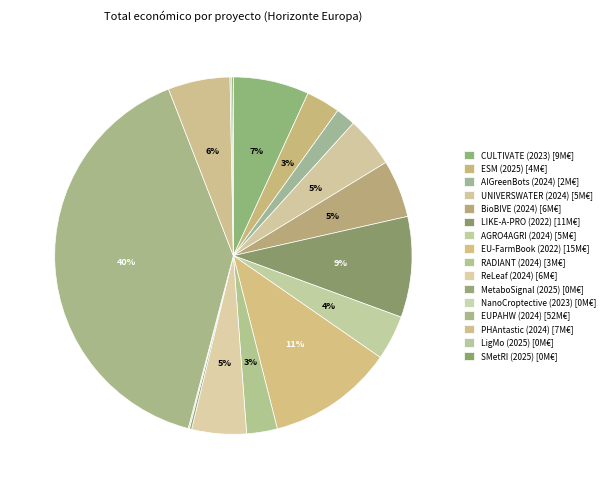

To the nearest percent, what is the combined percentage of ReLeaf (2024) and SMetRI (2025)?

5%